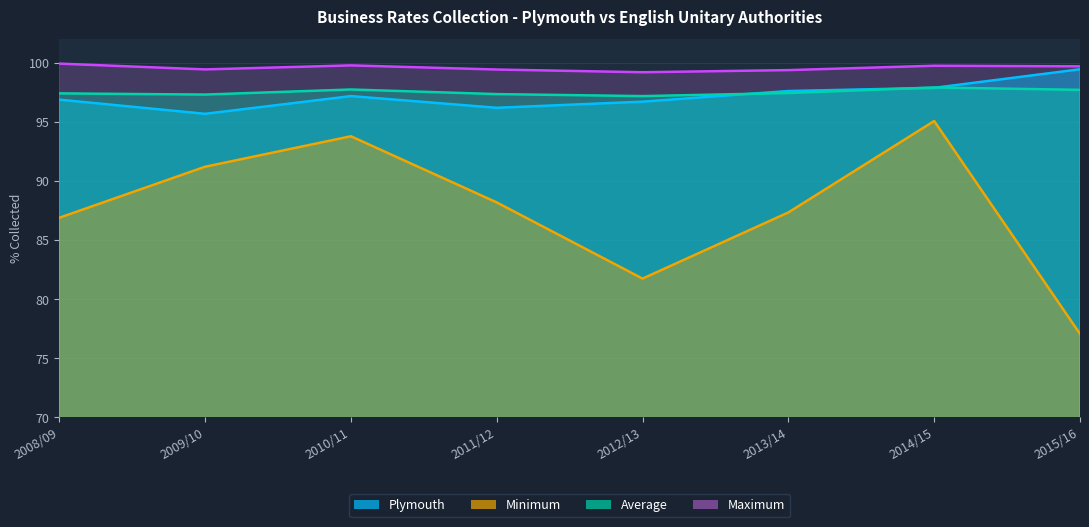

Which series has the largest total across all categories?

Maximum